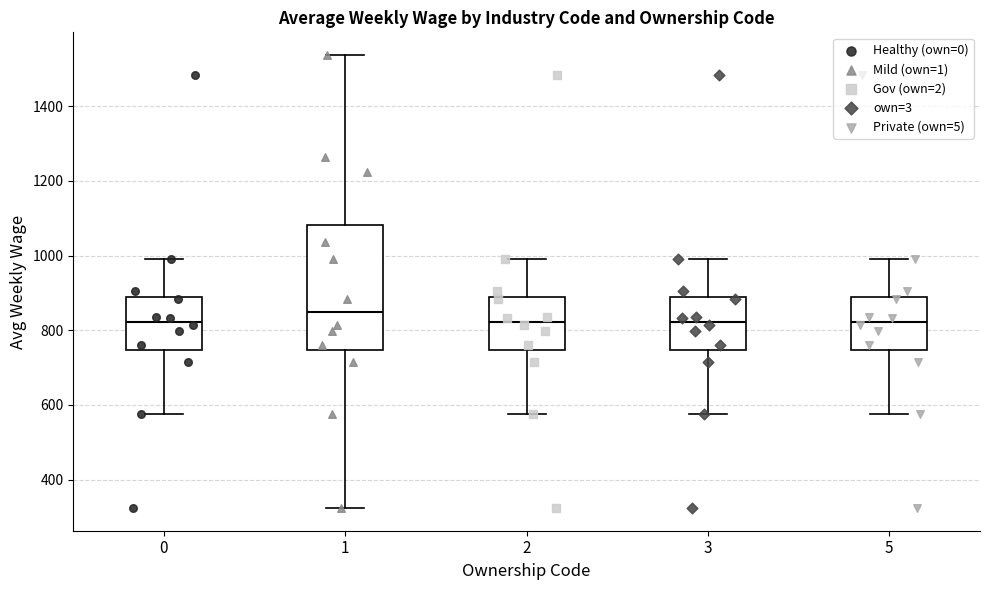

Where is the lower edge of the box at x = 0 on the y-axis? The values are not printed on the chart, so give them approximately, as read against the axis.

740